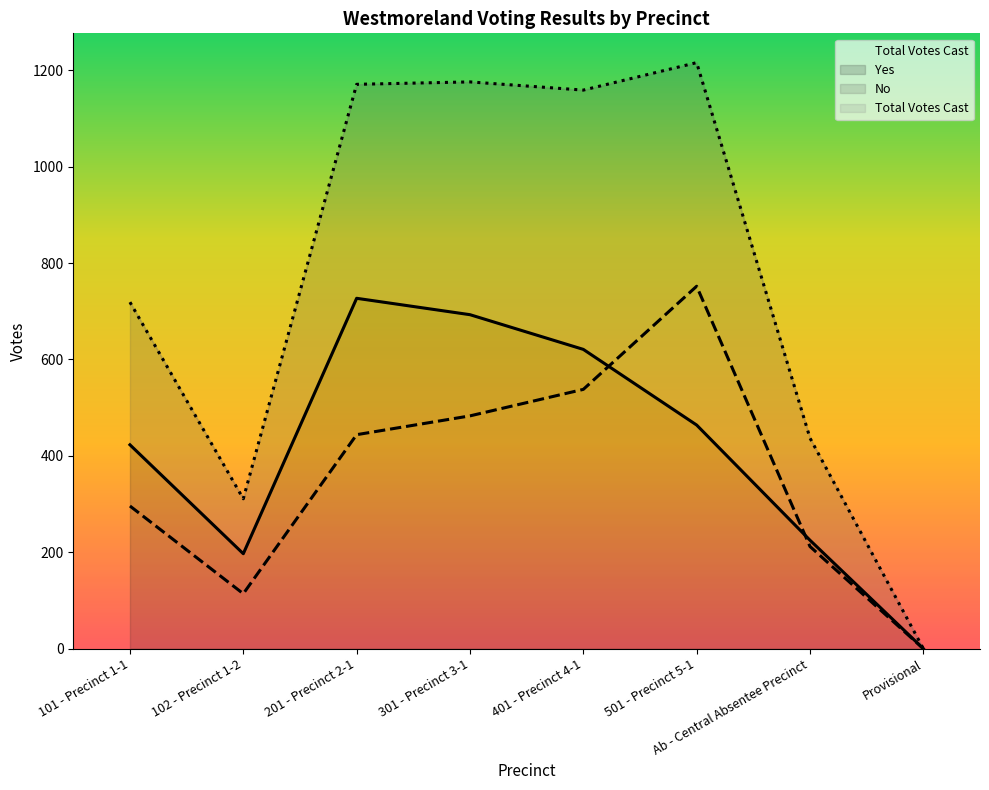

What is the difference between the Total Votes Cast values at Provisional and Ab - Central Absentee Precinct?

437